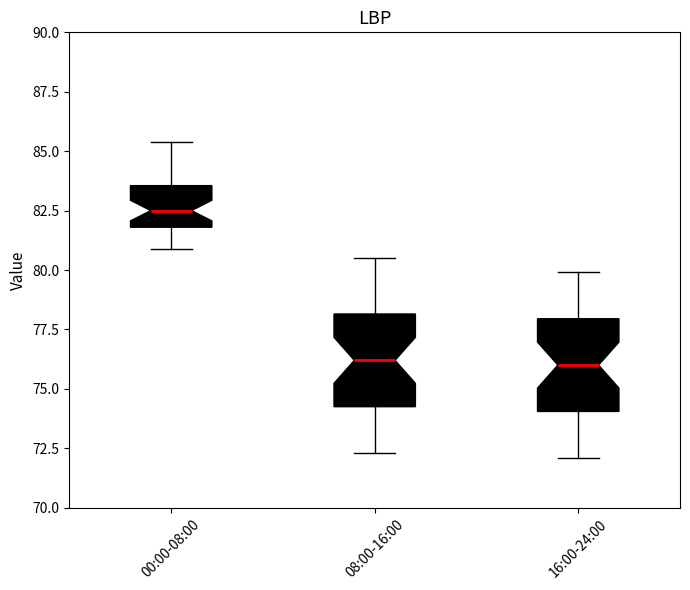

Where does the lower whisker of the box for 08:00-16:00 end on the y-axis? The values are not printed on the chart, so give them approximately, as read against the axis.

72.5